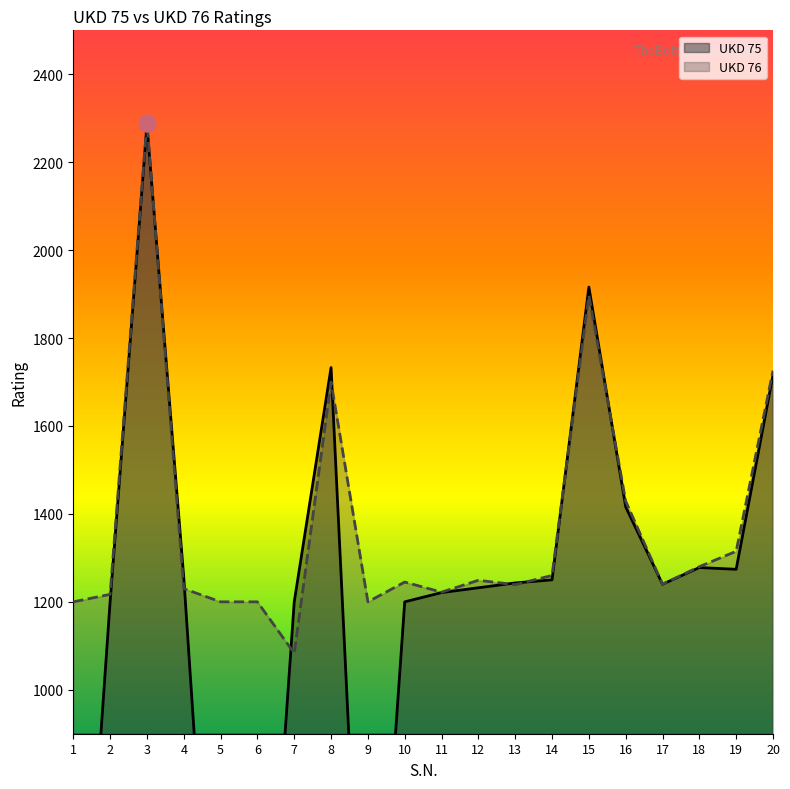

At which category does the chart reach its peak across all series?

3